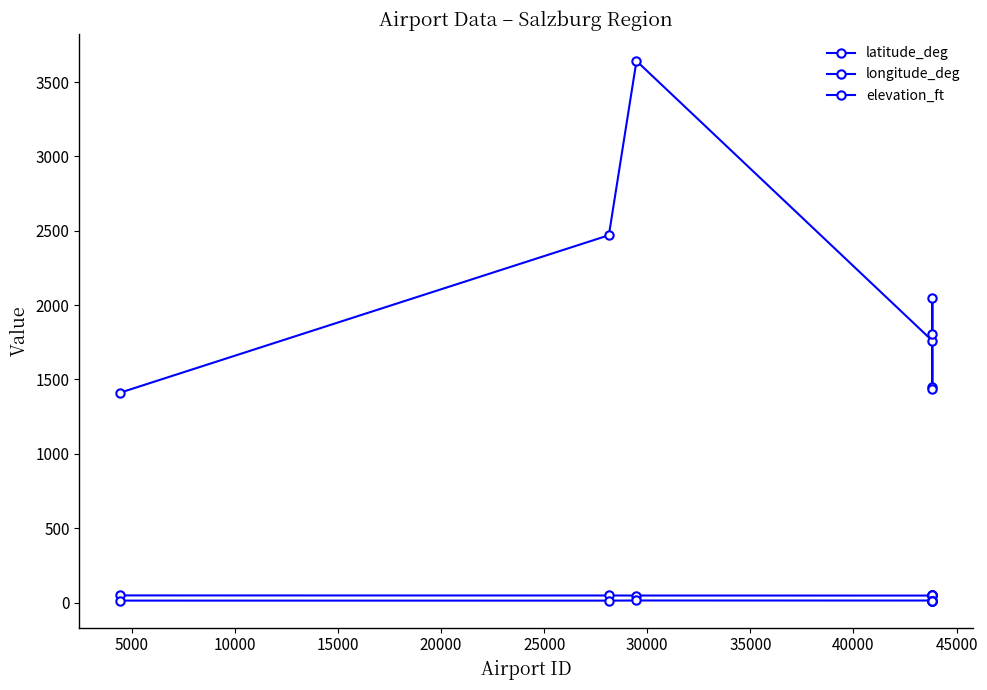

Read the longitude_deg value at 25000.

13.0